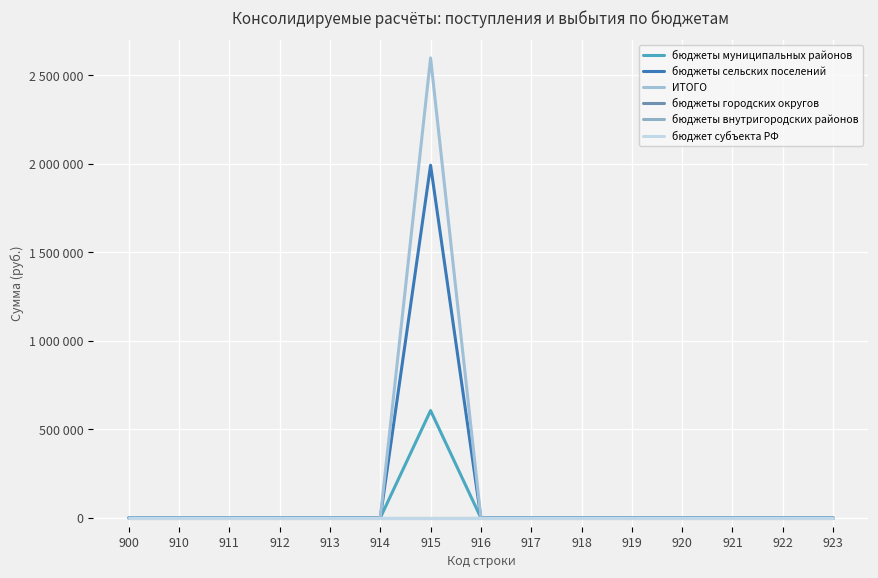

Which series has the largest total across all categories?

ИТОГО